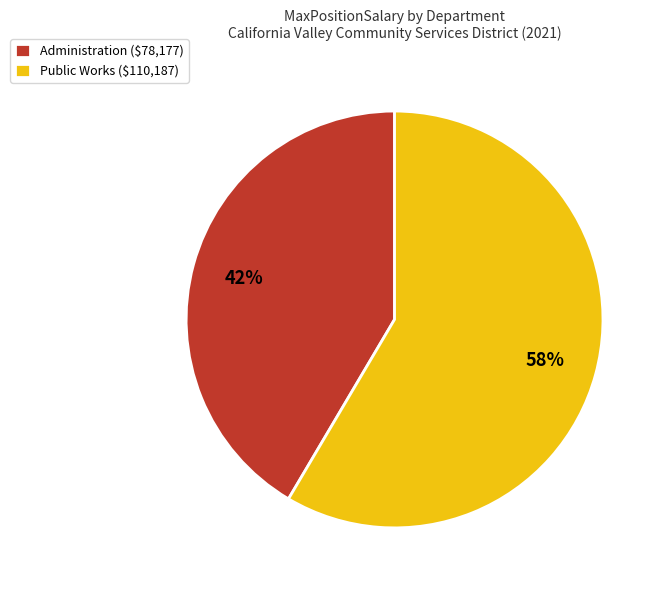

Which category accounts for the majority?

Public Works ($110,187)